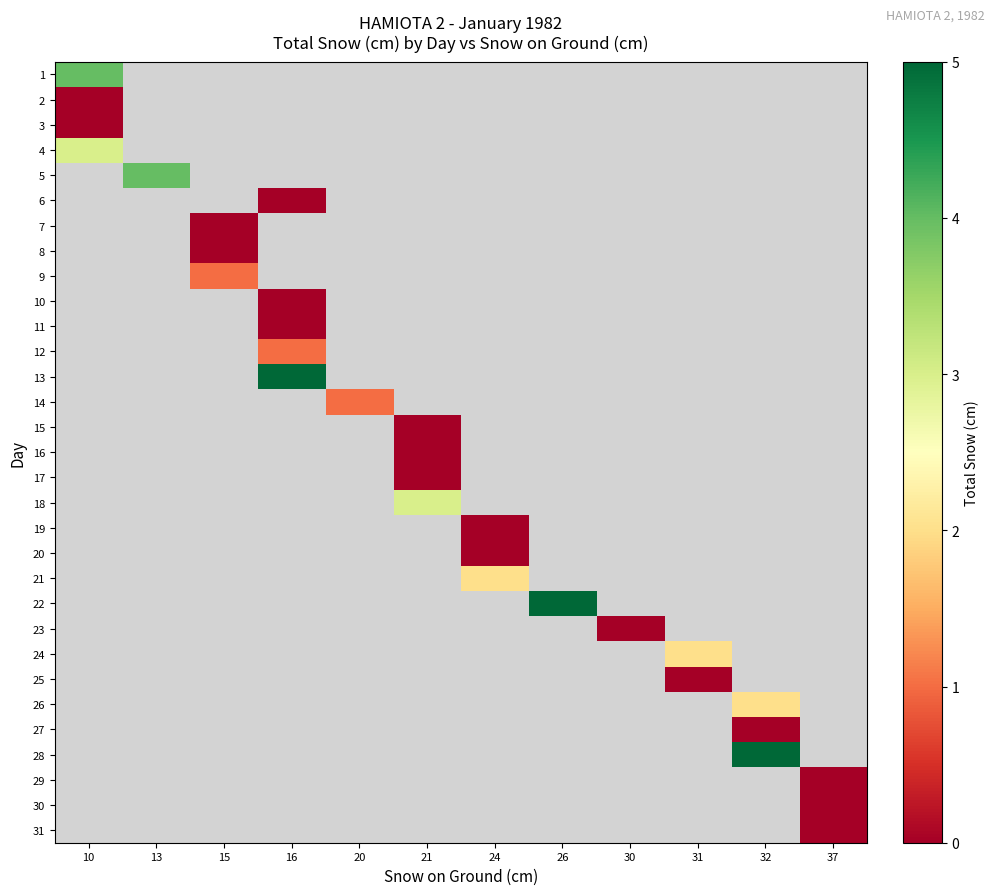

At how many categories does at least one series exceed 2?

6